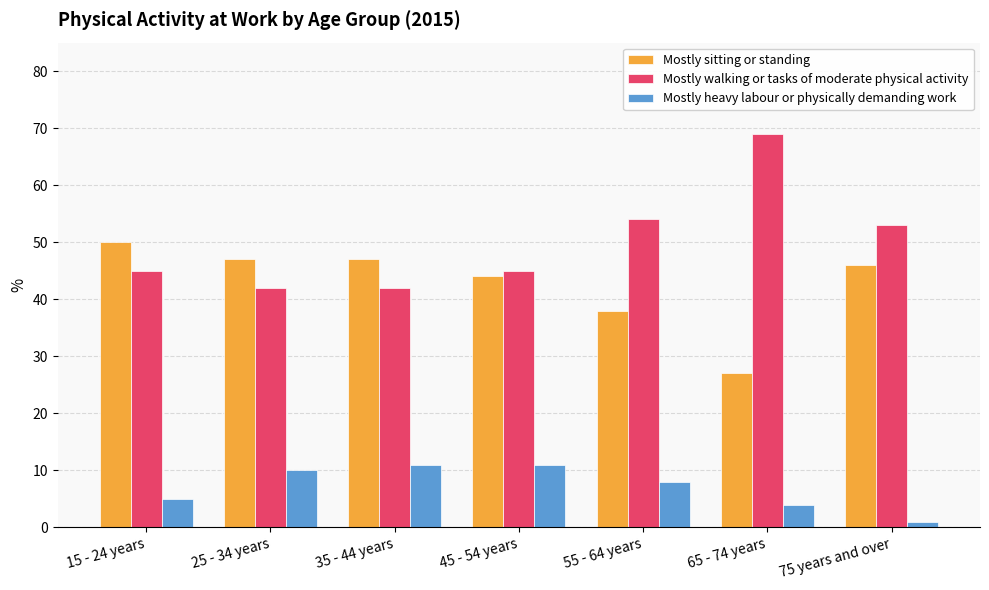

Where does the Mostly sitting or standing series first go above 46?

15 - 24 years